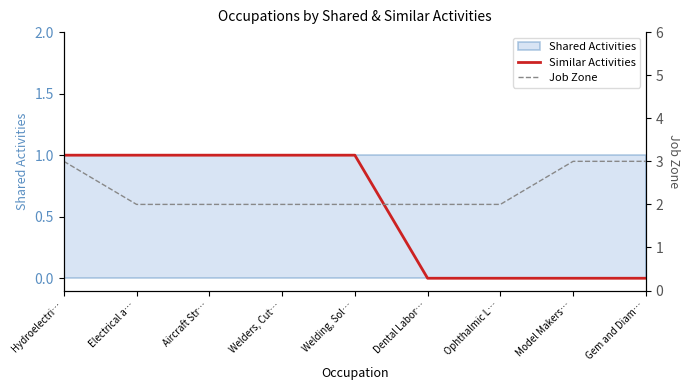

What is the difference between the second highest and second lowest values in the Similar Activities series?

1